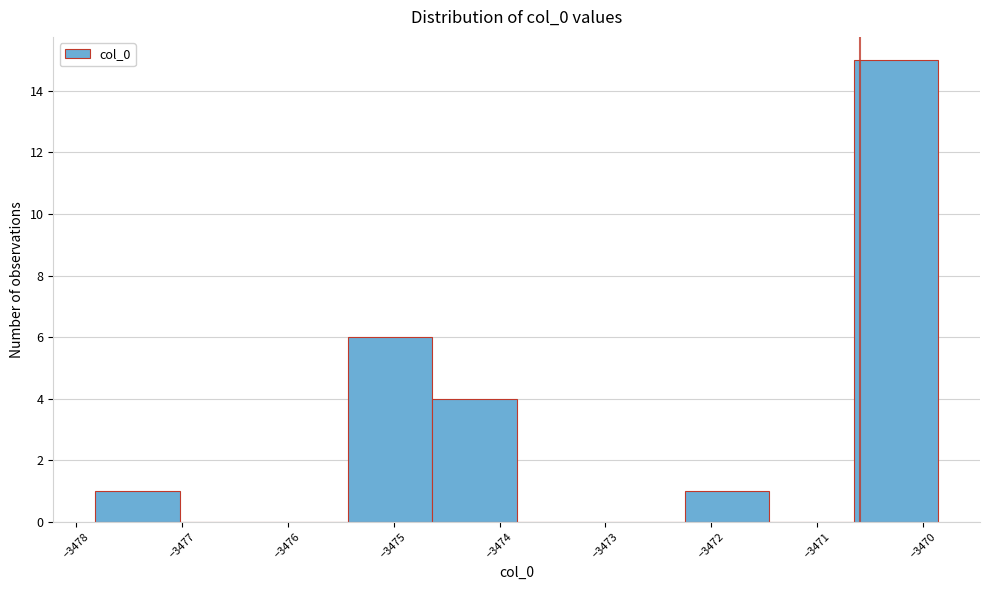

Over which range of the x-axis is the bar tallest?

-3470.7 to -3469.9